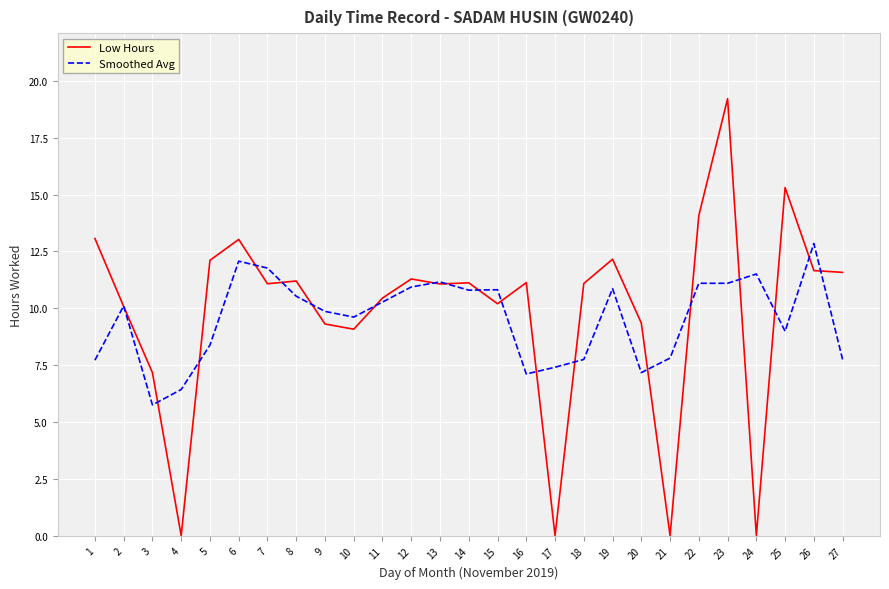

What is the approximate value of Smoothed Avg at 25?

9.0